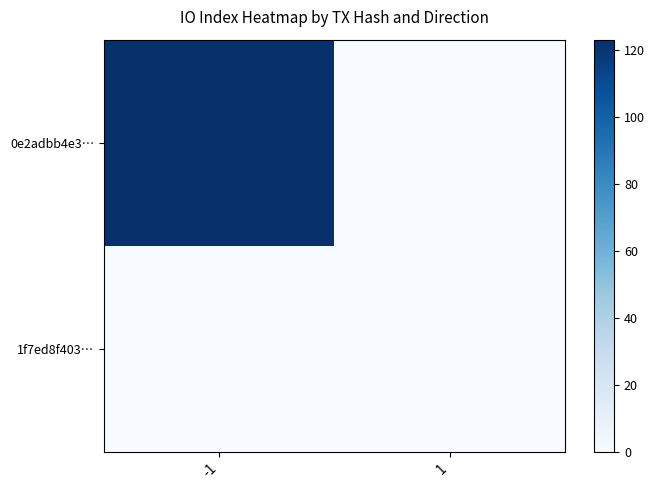

How many series are shown in this chart?

2